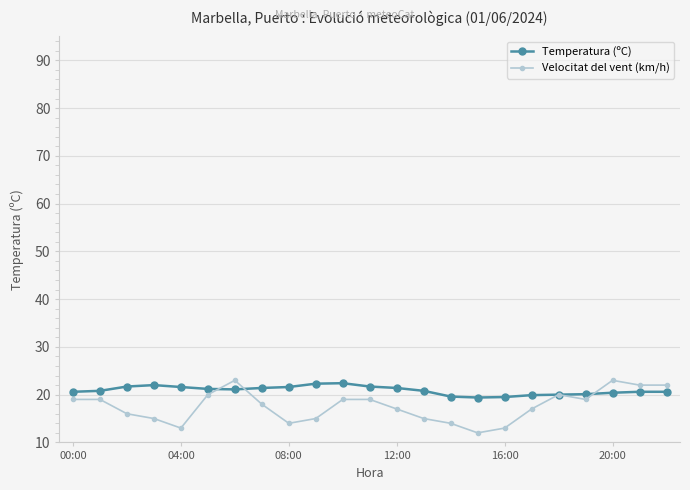

True or false: Velocitat del vent (km/h) has more than 2 points higher than both neighbors.

True